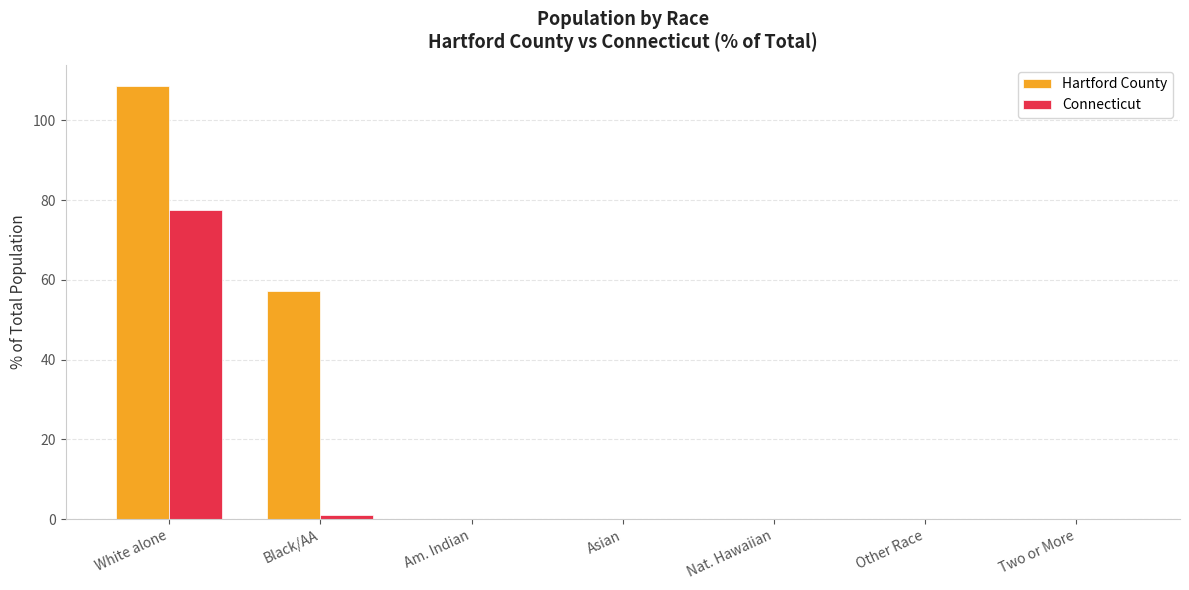

What is the sum of the Hartford County values at Two or More and White alone?

108.6